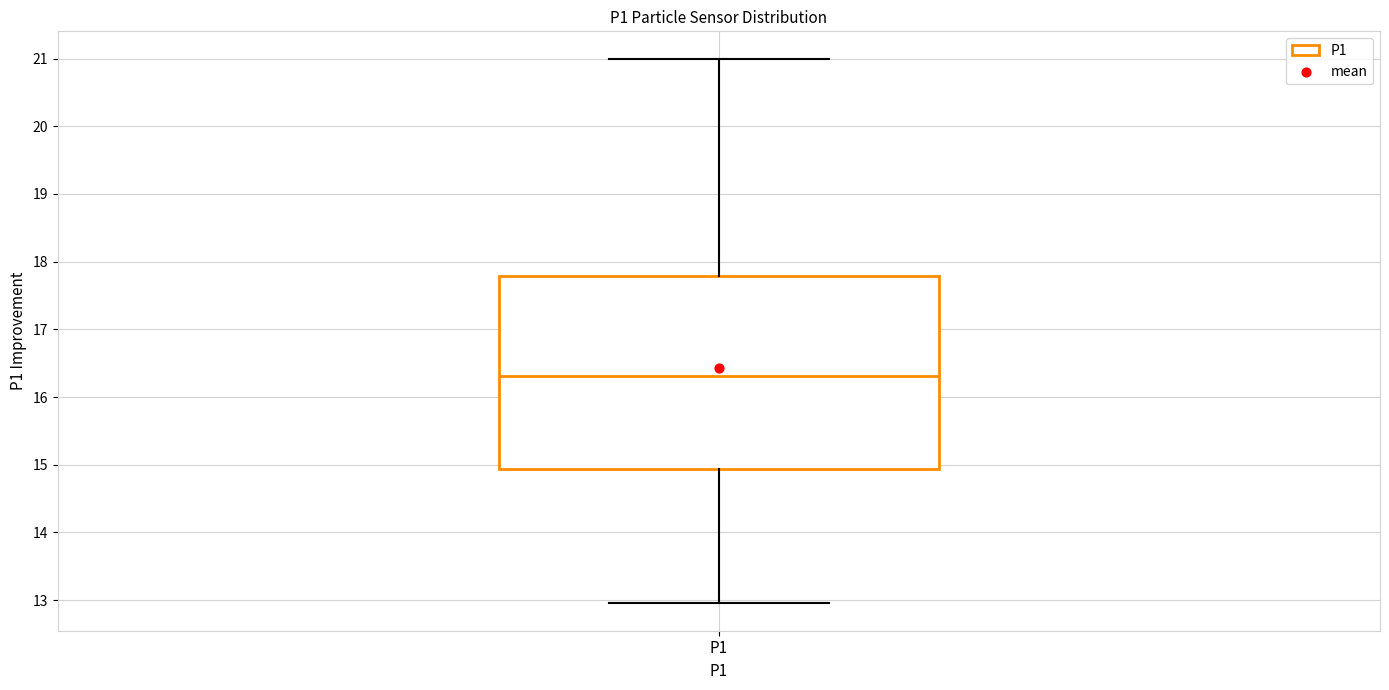

Read this box plot against the y-axis: the position of the median line, the range covered by the box, and the ends of both whiskers. The values are not printed on the chart, so give them approximately, as read against the axis.

median 16.3, box 14.9 to 17.8, whiskers 13.0 to 21.0